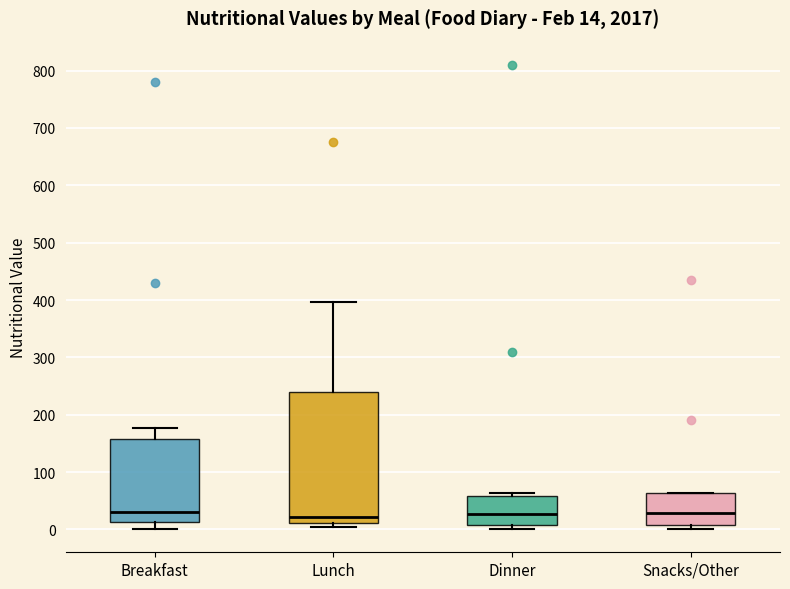

Which box is the tallest, from its lower edge to its upper edge?

Lunch